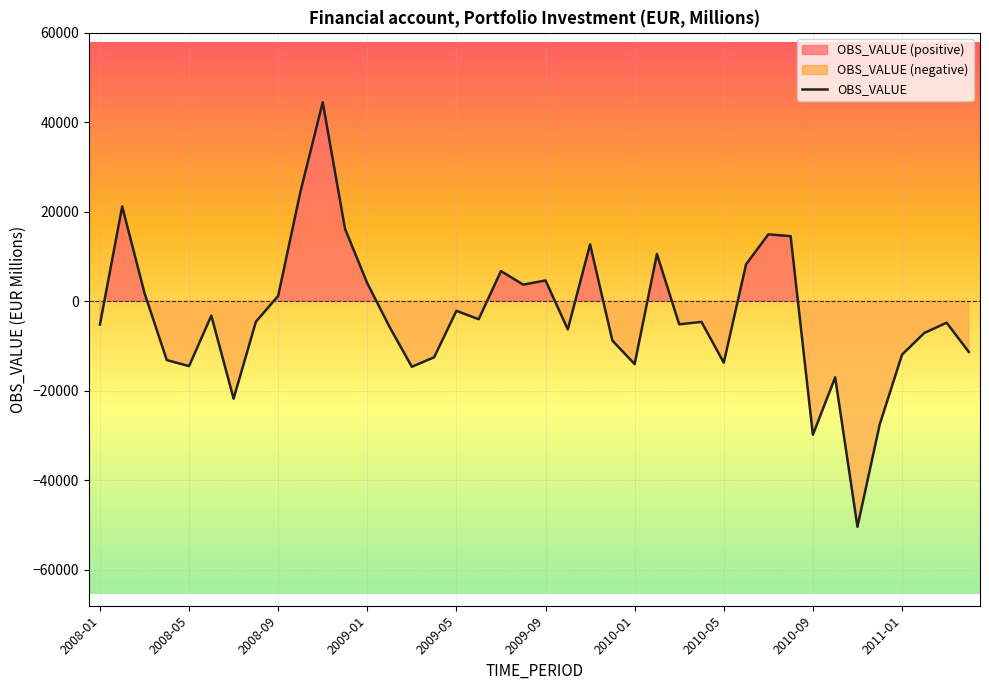

How many lines are shown in the chart?

1